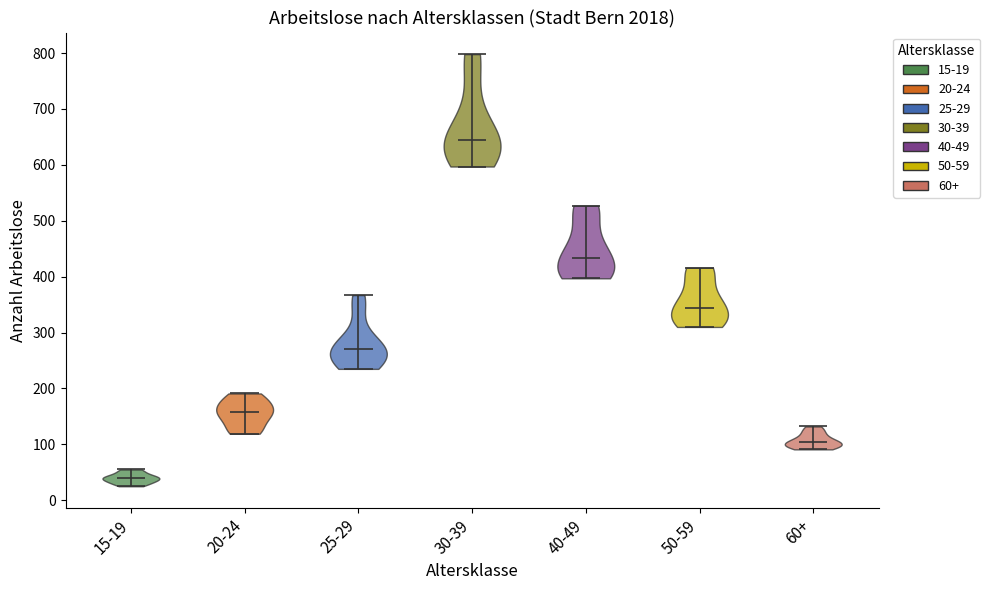

Where does the median line of the violin for 50-59 sit on the y-axis? The values are not printed on the chart, so give them approximately, as read against the axis.

340